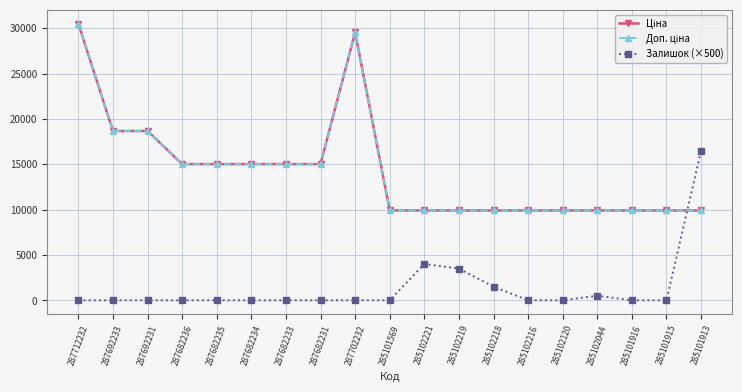

True or false: Залишок (×500) and Доп. ціна cross at least once.

True